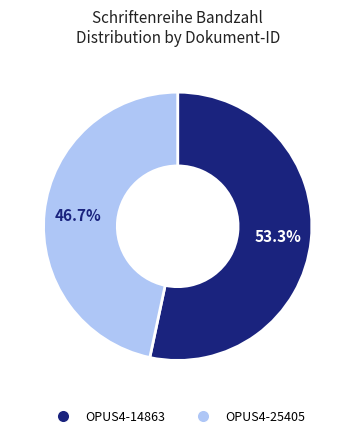

Which has a higher value, OPUS4-25405 or OPUS4-14863?

OPUS4-14863